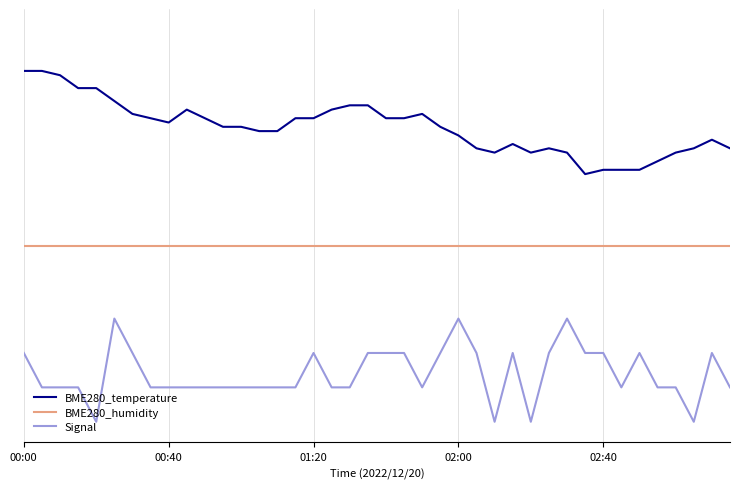

Does the chart have visible grid lines?

Yes